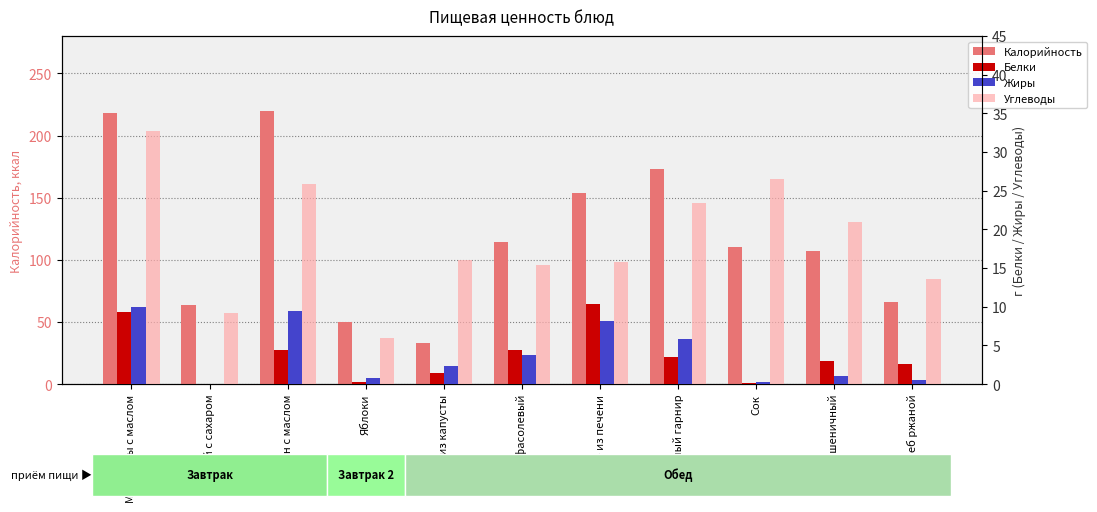

Between Салат из капусты and Хлеб пшеничный, which series saw the biggest shift?

Калорийность